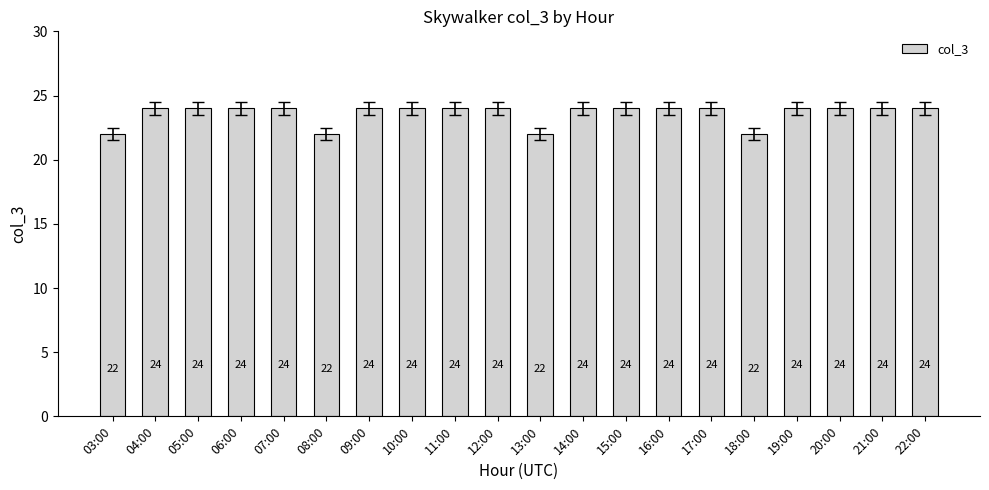

What is the greatest value displayed?

24